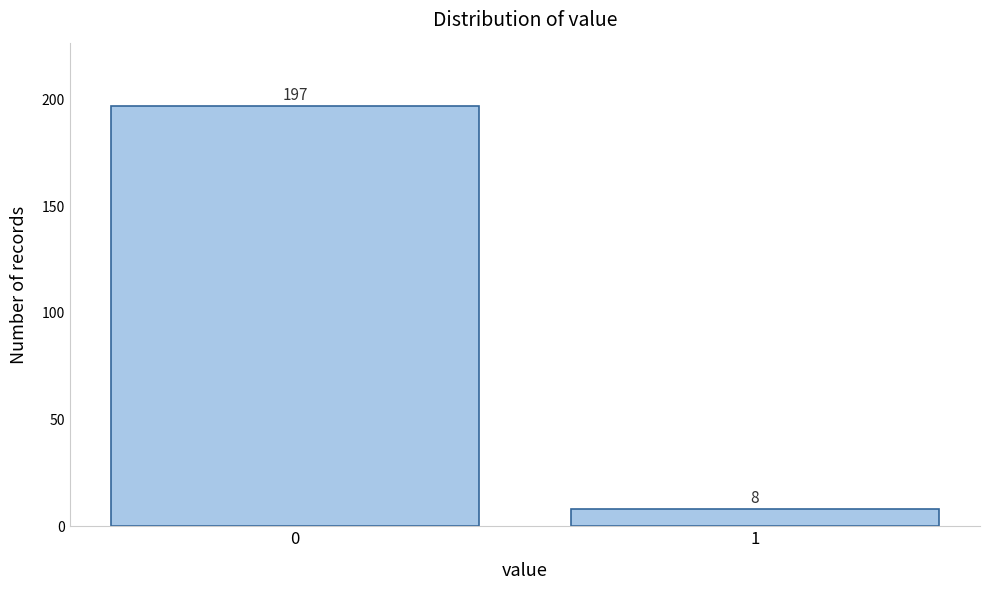

Reading left to right, what are all the values shown in this chart?

197	8